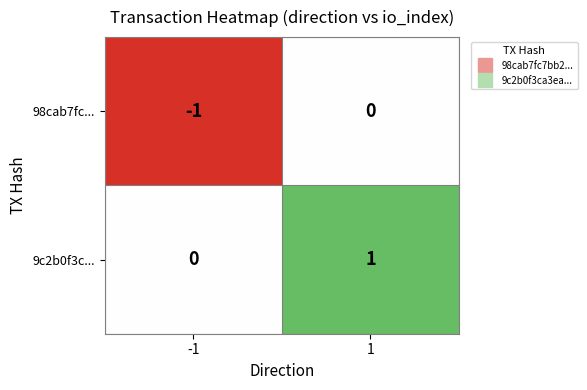

True or false: 98cab7fc... has a value of 1 at 1.

False